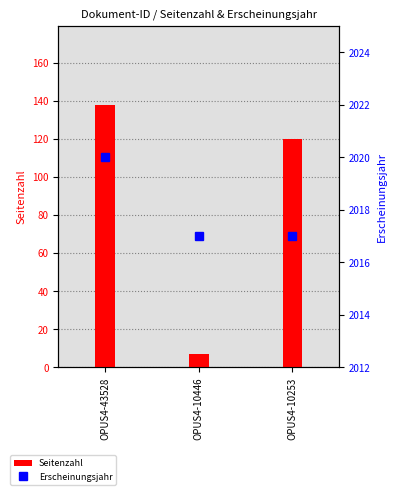

Is the value of Erscheinungsjahr at OPUS4-10253 greater than the value of Seitenzahl at OPUS4-10446?

Yes